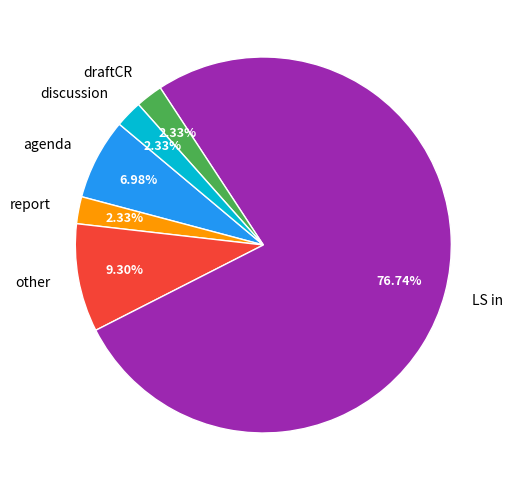

Which category has the biggest portion of the pie?

LS in